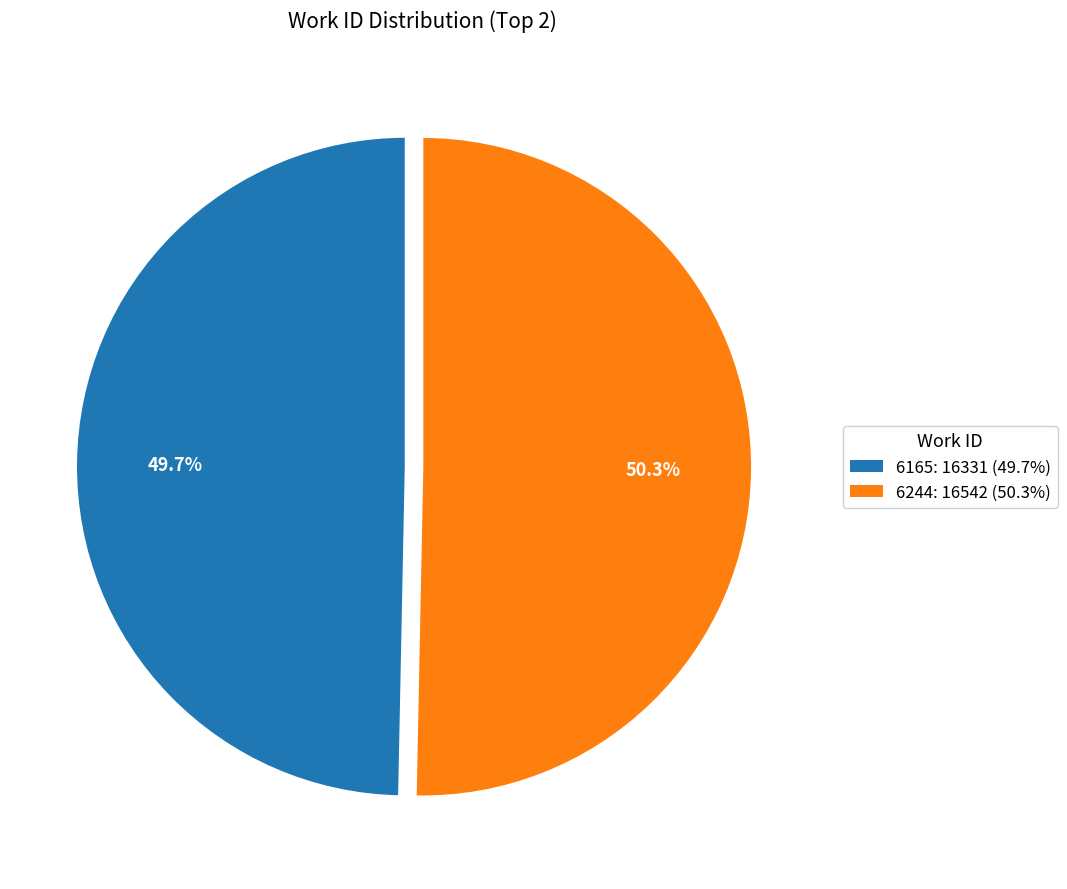

To the nearest percent, what percentage of the pie is 6244?

50%